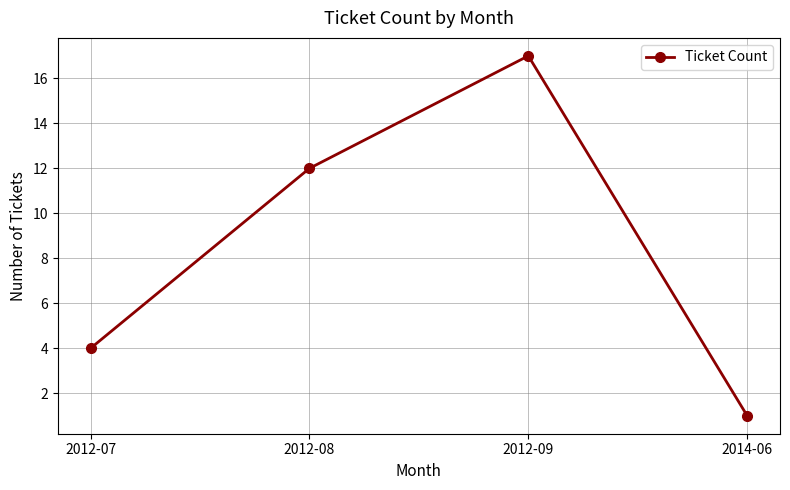

How many values are below 12?

2